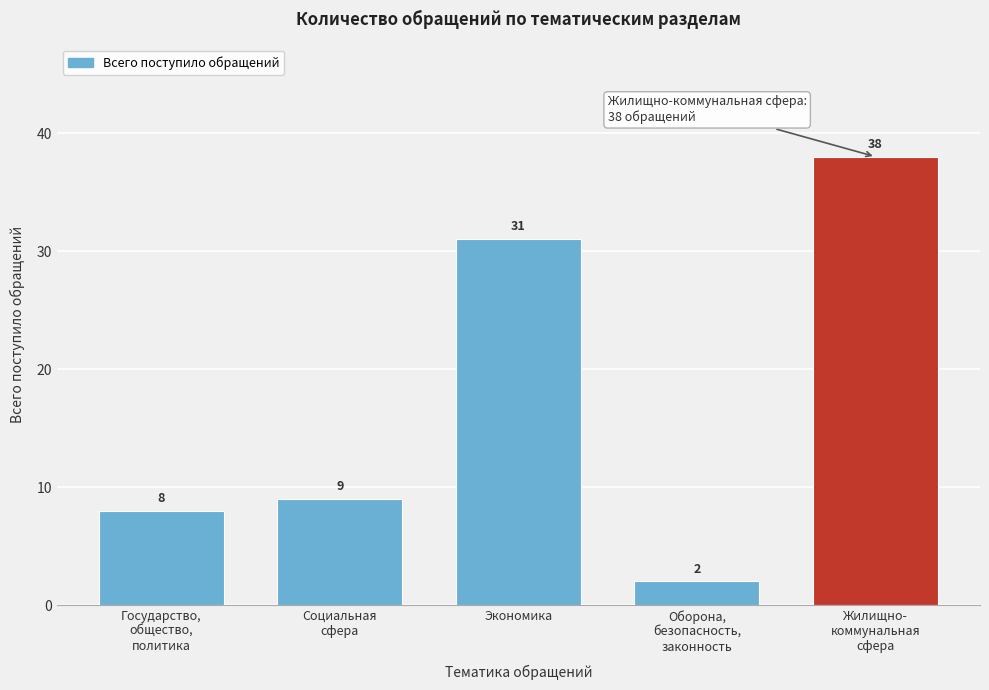

Reading left to right, transcribe all the data shown in this chart.

8	9	31	2	38